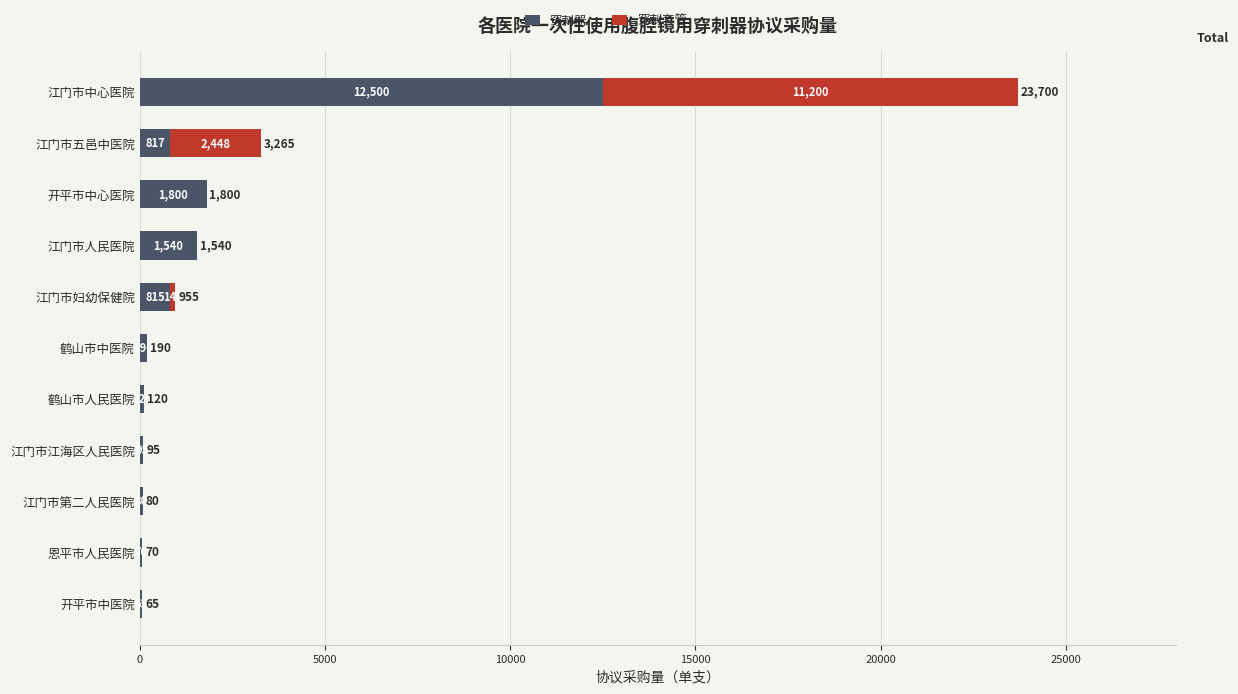

At which label does 穿刺器 reach its peak?

江门市中心医院